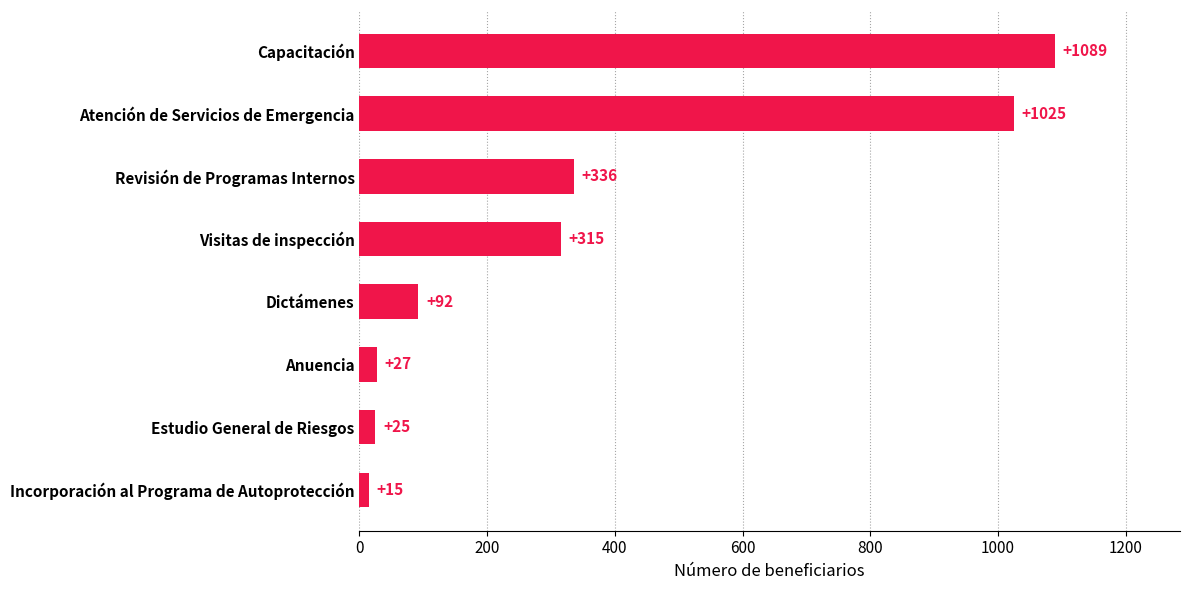

Reading bottom to top, list all the values displayed in this chart.

15	25	27	92	315	336	1025	1089